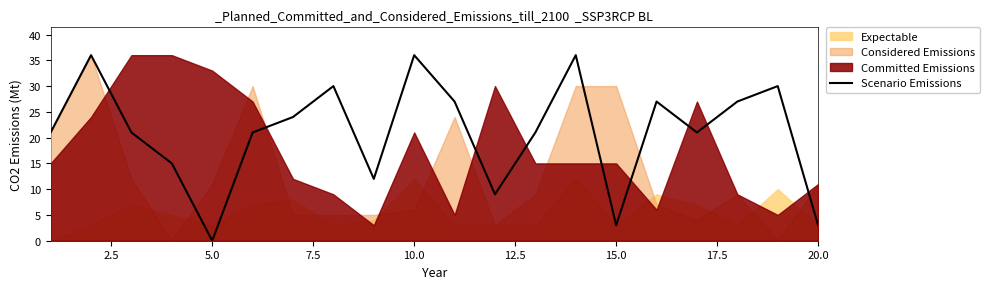

Does the chart have visible grid lines?

No